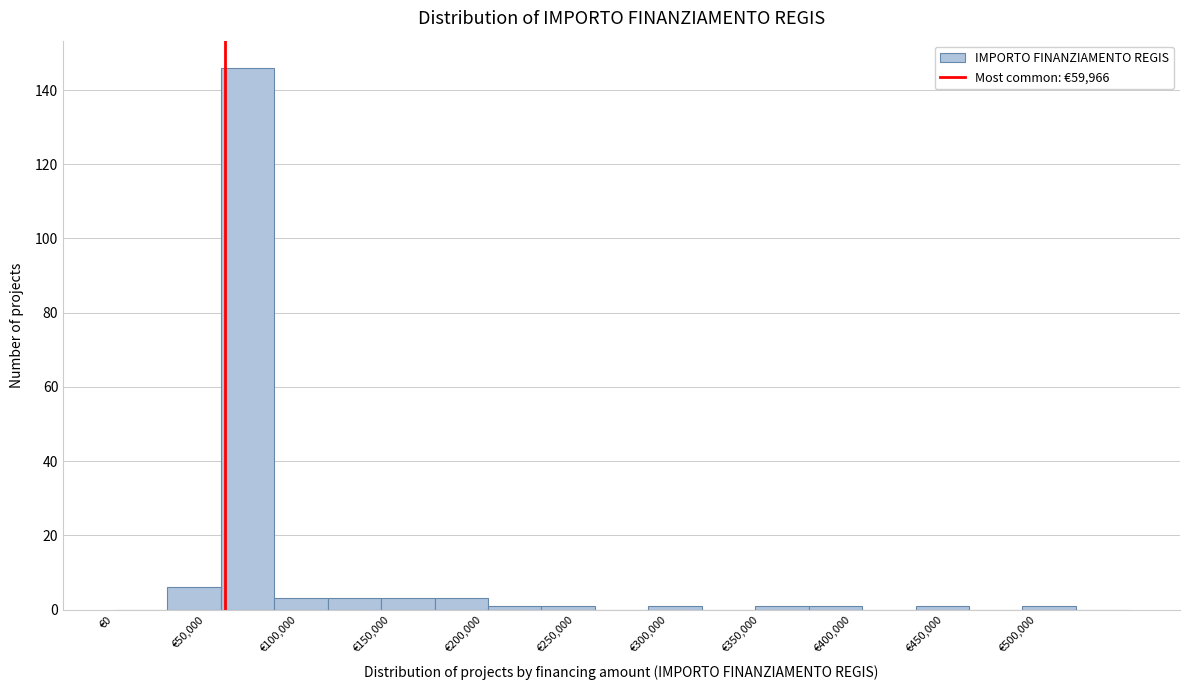

Reading left to right, transcribe this chart: for each bar, give the range it covers on the x-axis and its height. Neither the bar edges nor the heights are printed on the chart, so give them approximately, as read against the axes.

0 to 30000: 0
30000 to 60000: 6
60000 to 85000: 146
85000 to 115000: 4
115000 to 145000: 4
145000 to 175000: 4
175000 to 205000: 4
205000 to 230000: under 2
230000 to 260000: under 2
260000 to 290000: 0
290000 to 320000: under 2
320000 to 345000: 0
345000 to 375000: under 2
375000 to 405000: under 2
405000 to 435000: 0
435000 to 465000: under 2
465000 to 490000: 0
490000 to 520000: under 2
520000 to 550000: 0